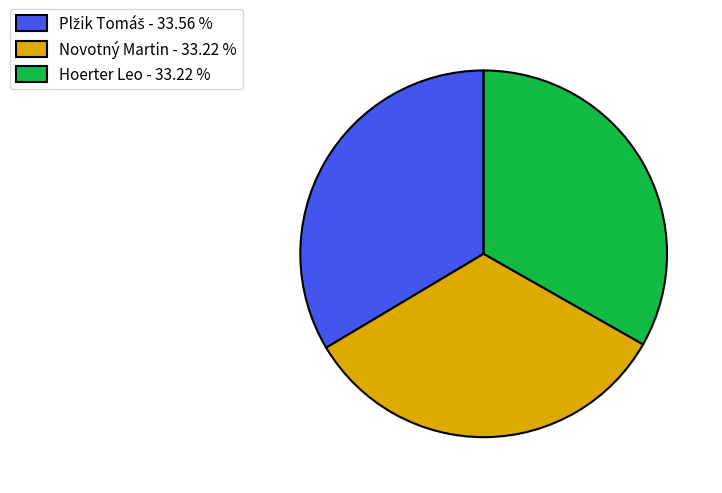

Does Hoerter Leo - 33.22 % represent more than half of the total?

No